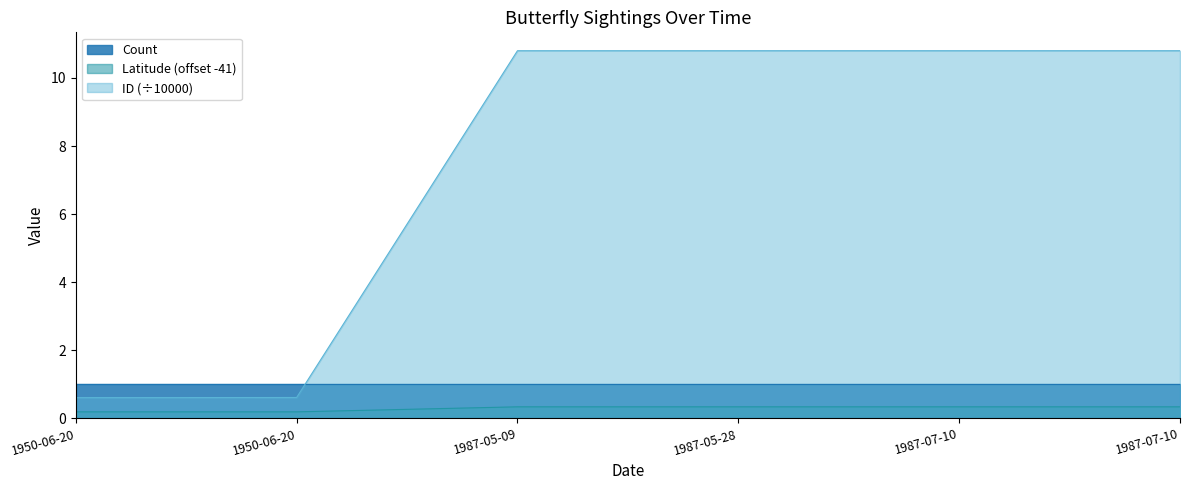

At which category is the sum across all series the highest?

1987-07-10